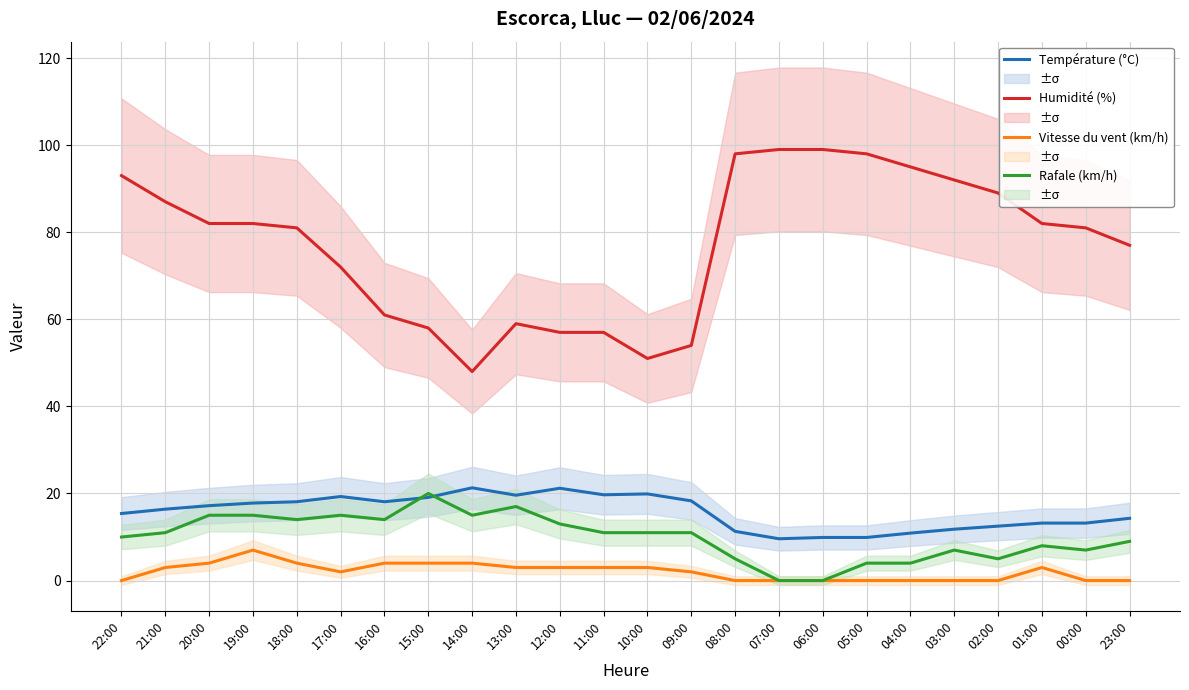

The Rafale (km/h) series shows 22.0 at 14:00. True or false?

False